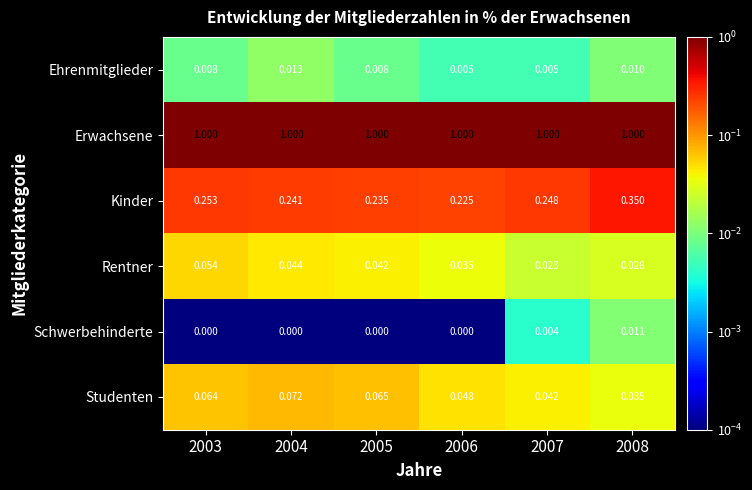

Rank the series at 2003 from lowest to highest value.

Schwerbehinderte, Ehrenmitglieder, Rentner, Studenten, Kinder, Erwachsene